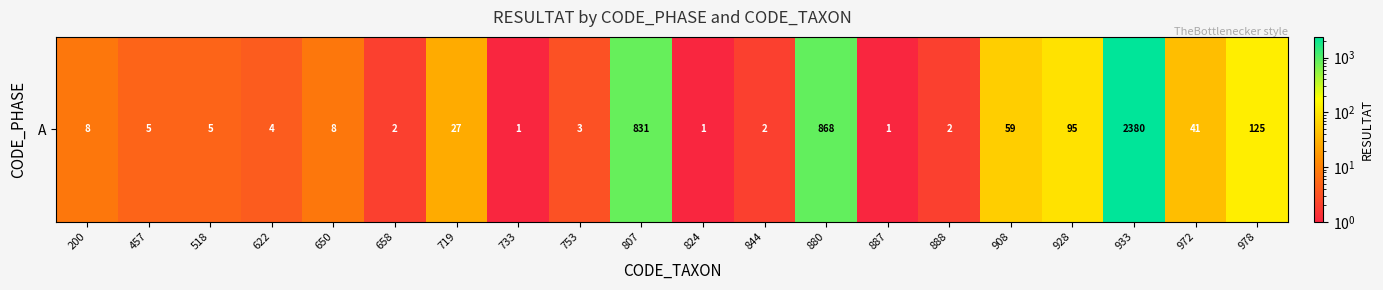

List the labels in order of value, smallest first.

733, 824, 887, 658, 844, 888, 753, 622, 457, 518, 200, 650, 719, 972, 908, 928, 978, 807, 880, 933